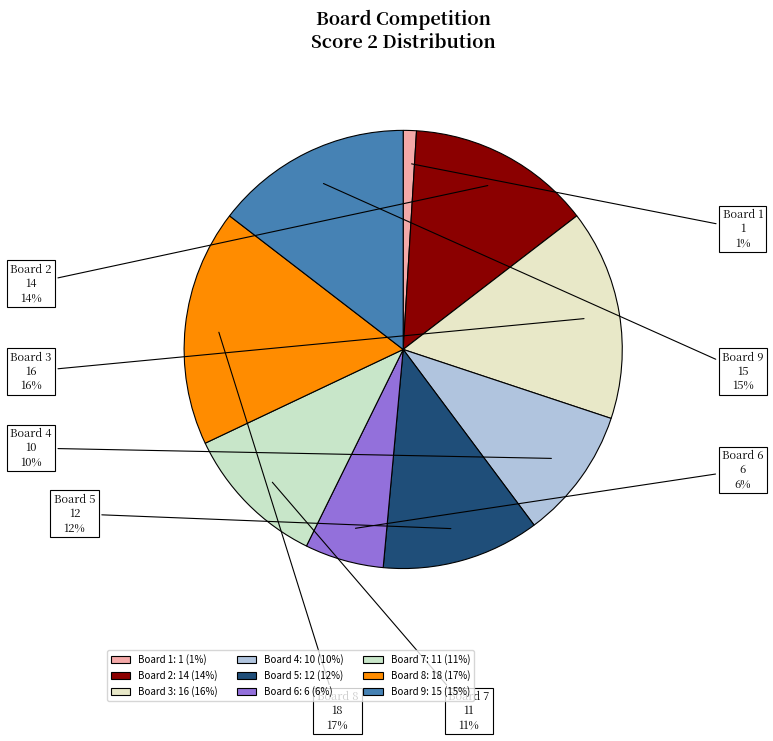

Which has a higher value, Board 4 or Board 1?

Board 4